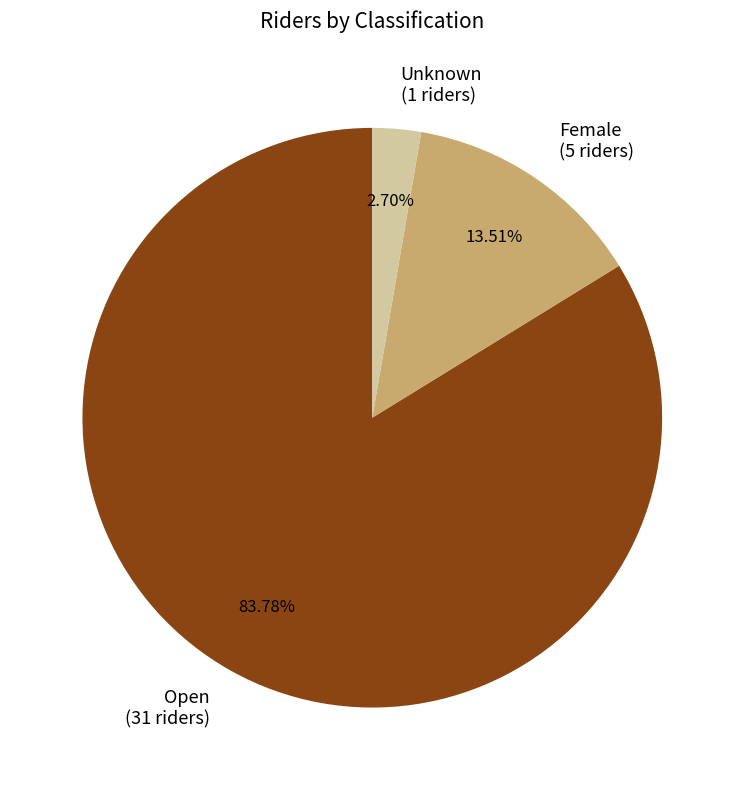

What percentage is the Open slice, to the nearest percent?

84%